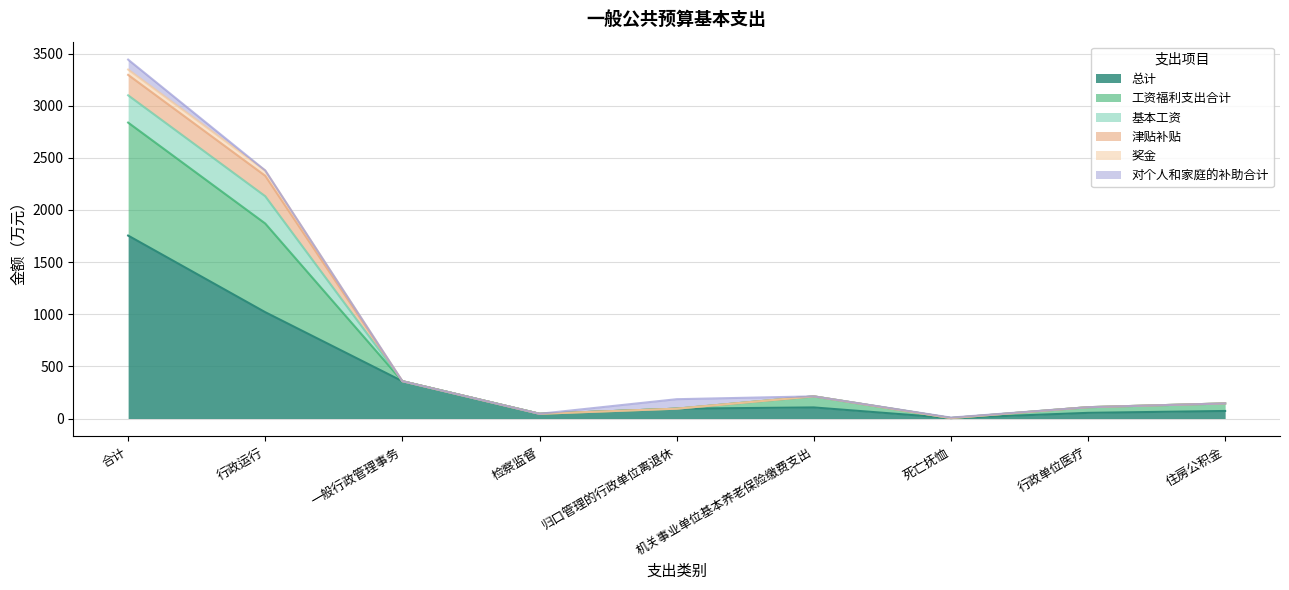

Which category has the highest value in the 工资福利支出合计 series?

合计